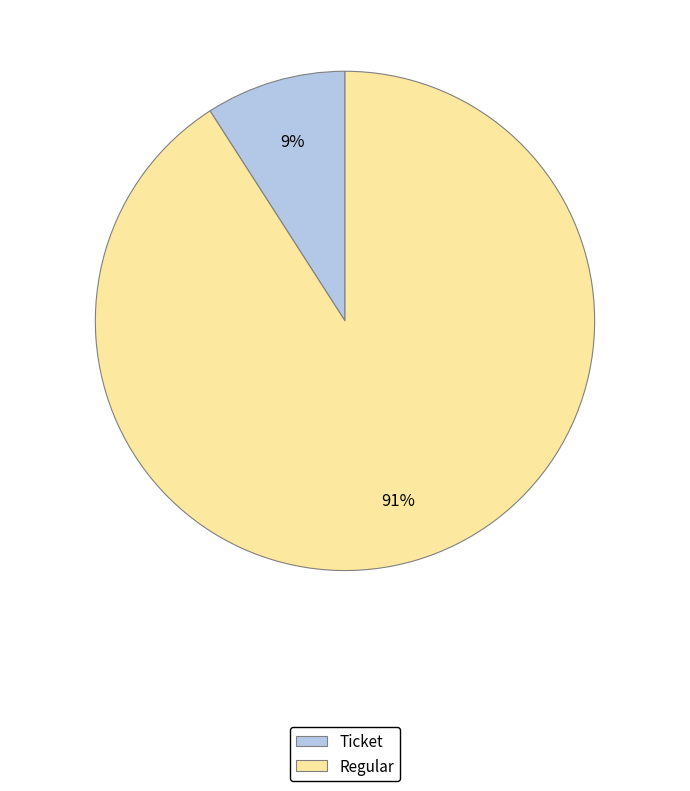

Do Ticket and Regular together represent more than half of the pie?

Yes